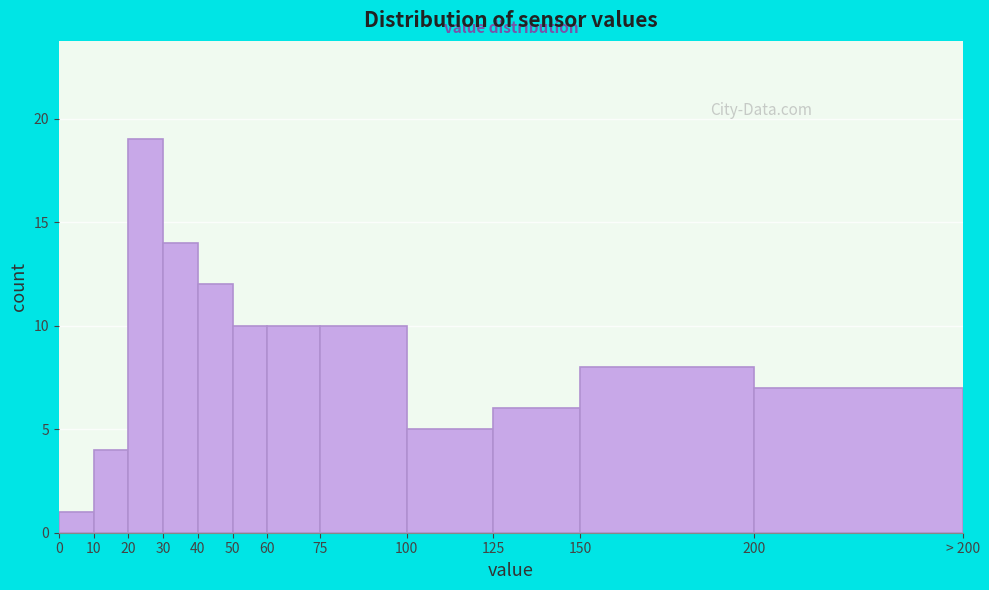

Reading right to left, what are all the values shown in this chart?

7	8	6	5	10	10	10	12	14	19	4	1